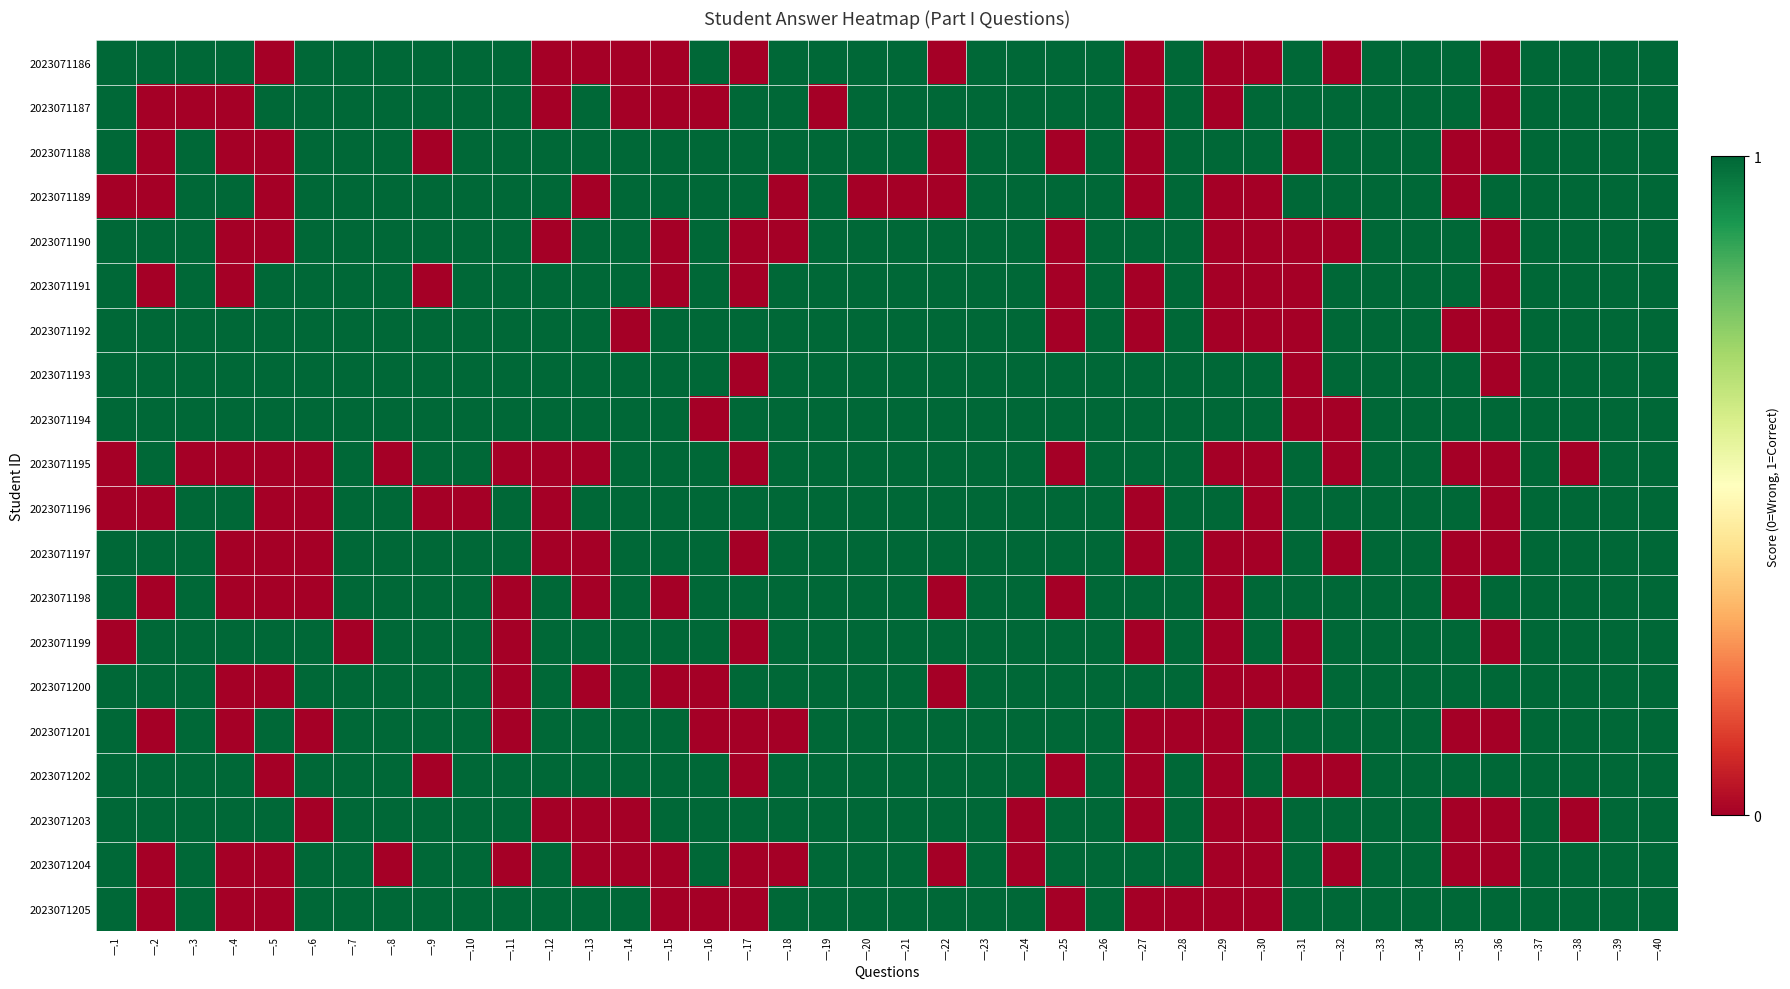

What is the greatest value displayed?

1